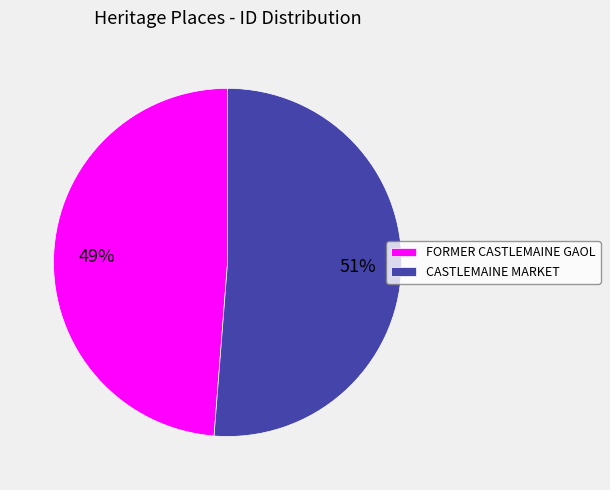

Between FORMER CASTLEMAINE GAOL and CASTLEMAINE MARKET, which is larger?

CASTLEMAINE MARKET